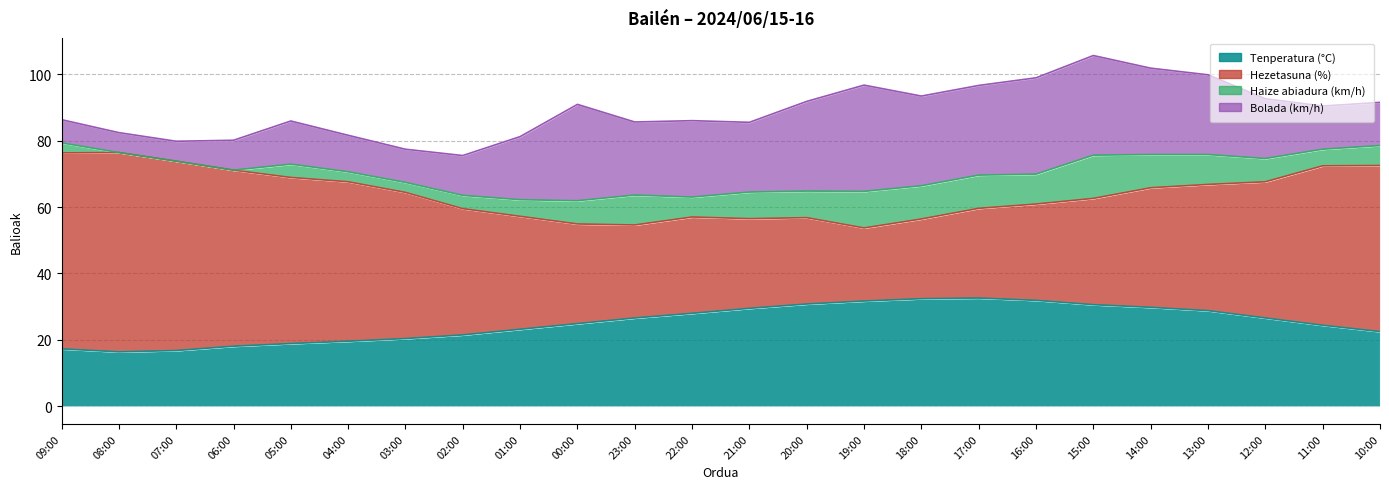

How many data points in Tenperatura (°C) are above 26?

12